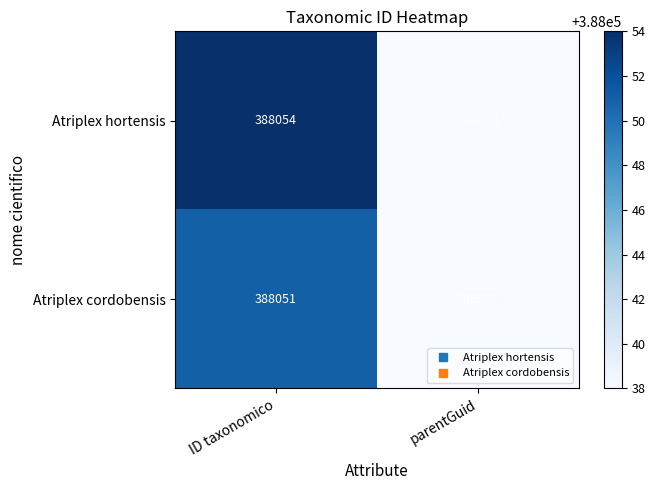

Rank the series by their maximum value, from lowest to highest.

Atriplex cordobensis, Atriplex hortensis